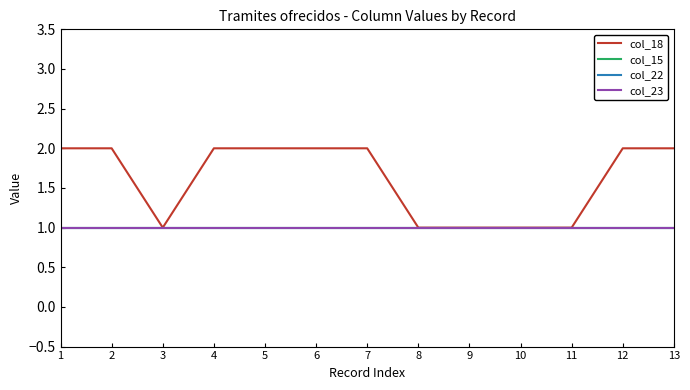

The value of col_22 at 11 is 0. True or false?

False